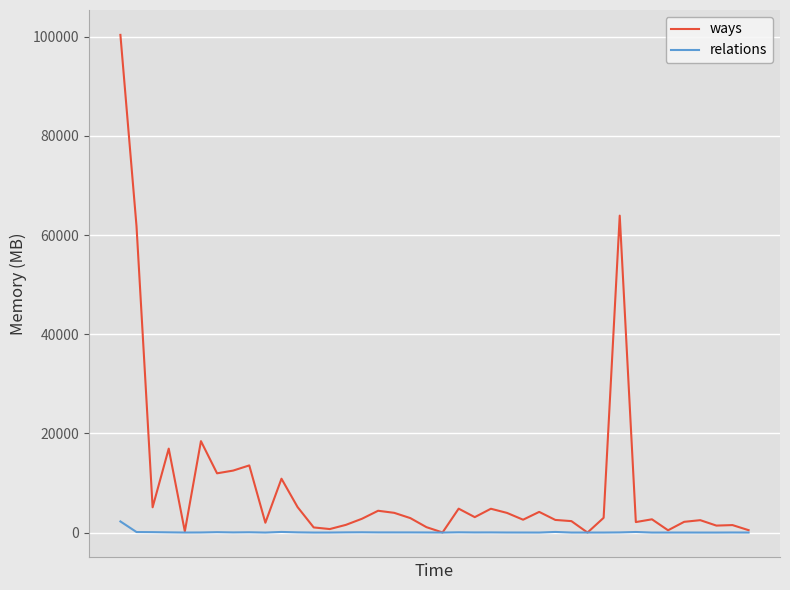

What is the maximum value for relations?

2243